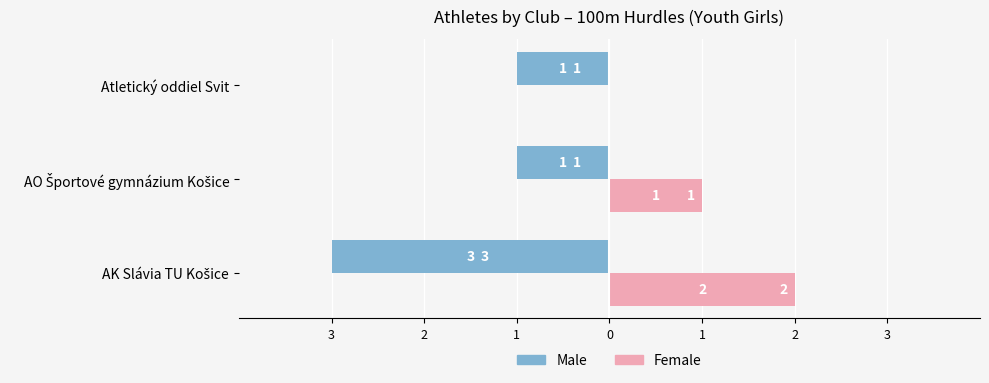

What are all the series names shown in the legend?

Male, Female